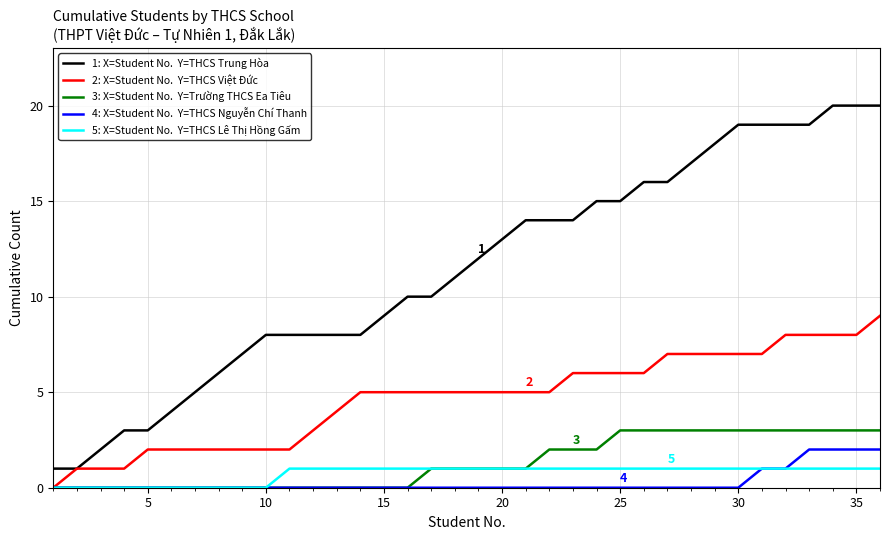

What is the maximum value shown in the chart?

20